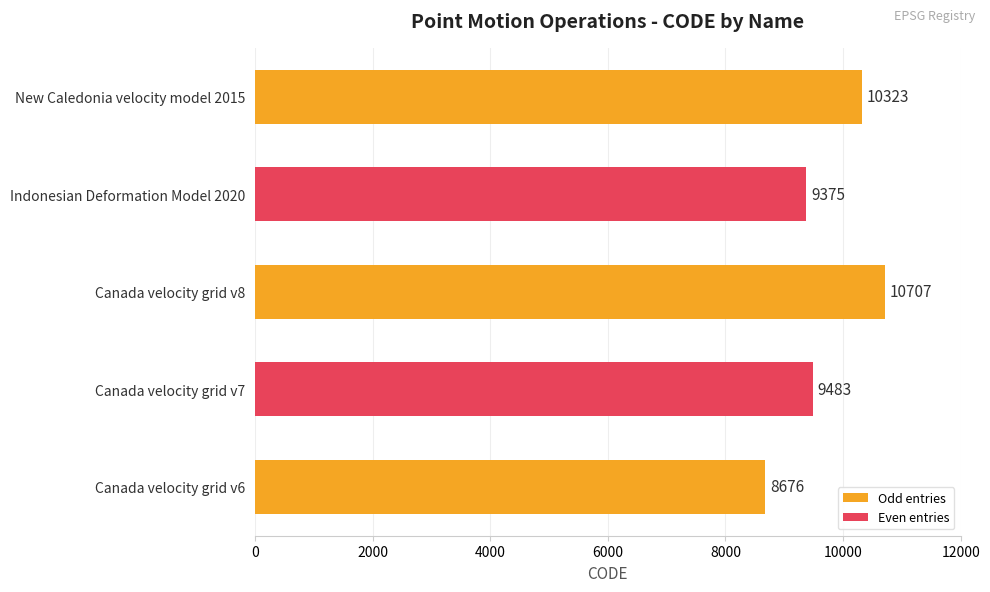

How many data points does each series have?

5